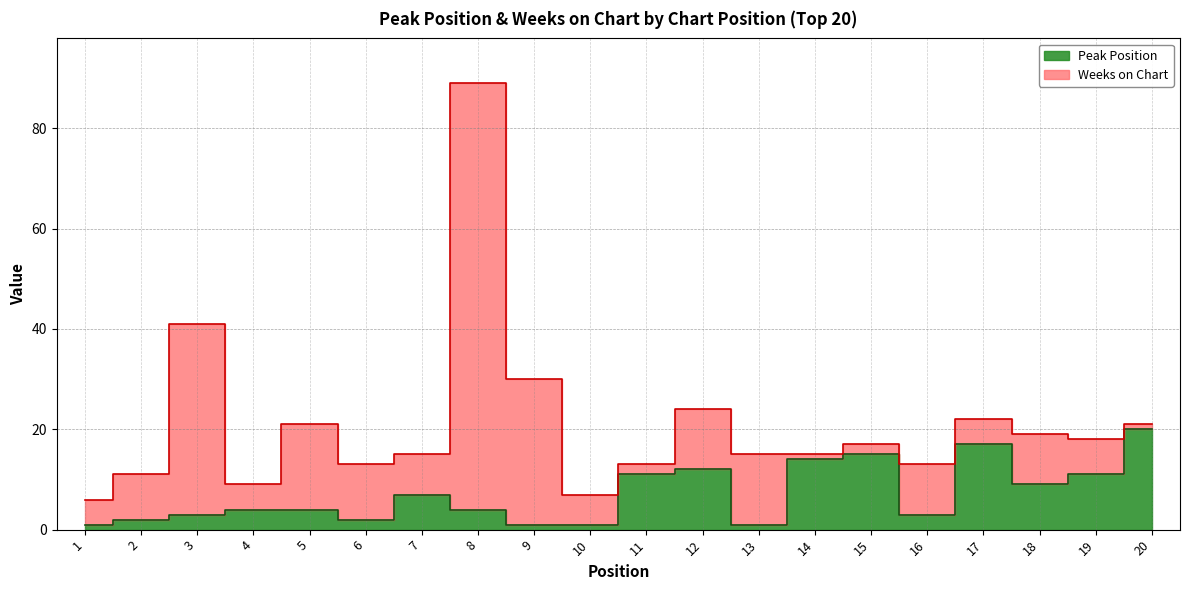

Where is the data nearest to the value 10?

11